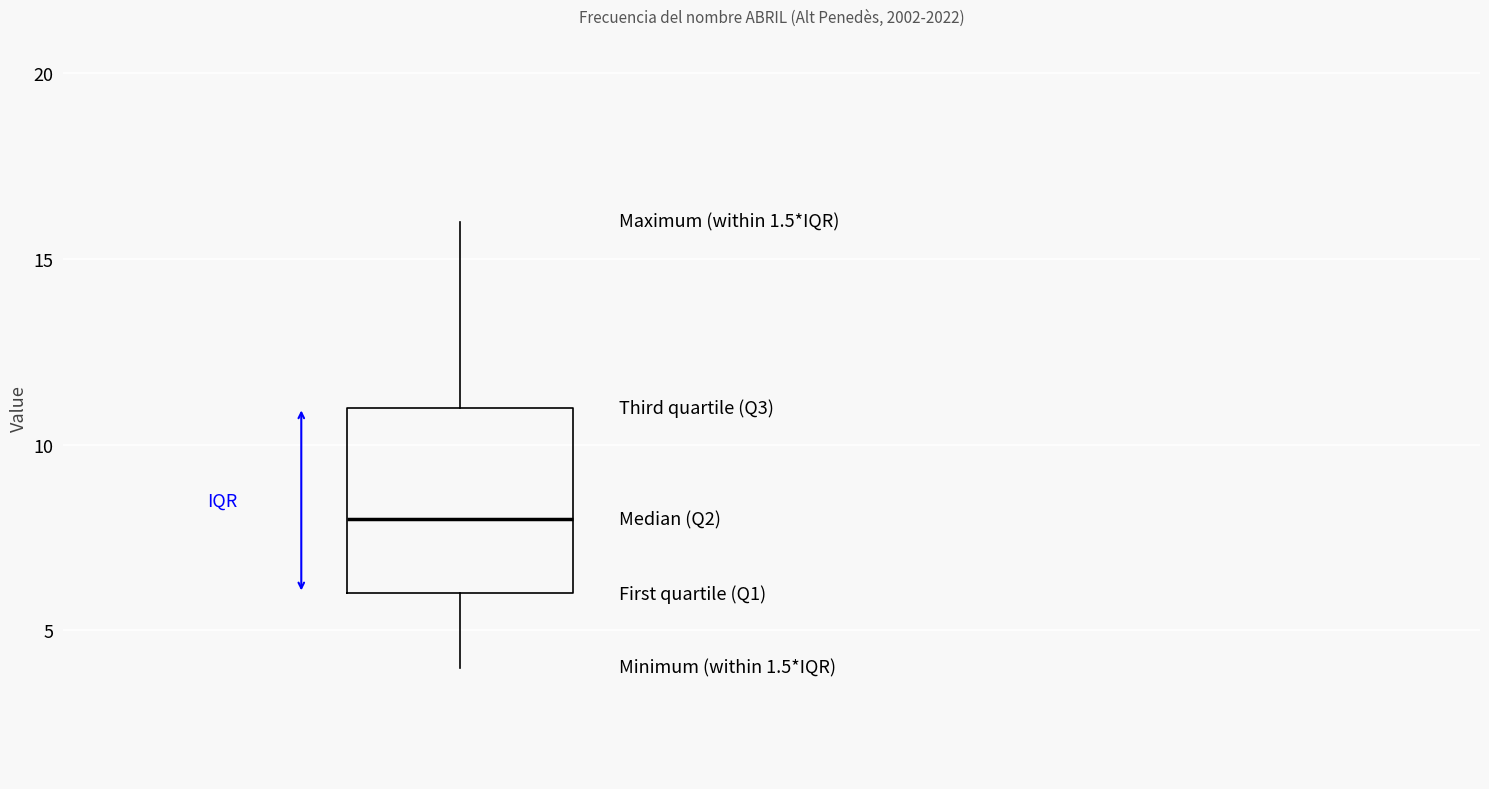

Read this box plot against the y-axis: the position of the median line, the range covered by the box, and the ends of both whiskers. The values are not printed on the chart, so give them approximately, as read against the axis.

median 8, box 6 to 11, whiskers 4 to 16